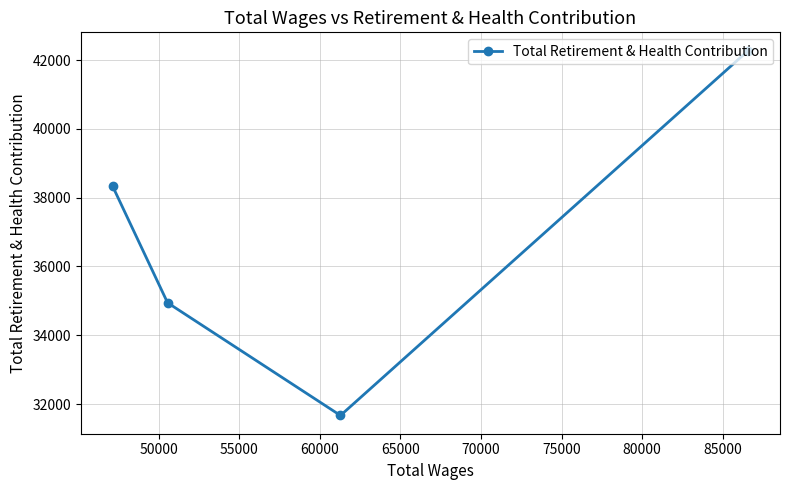

How many data points are above 38329?

1